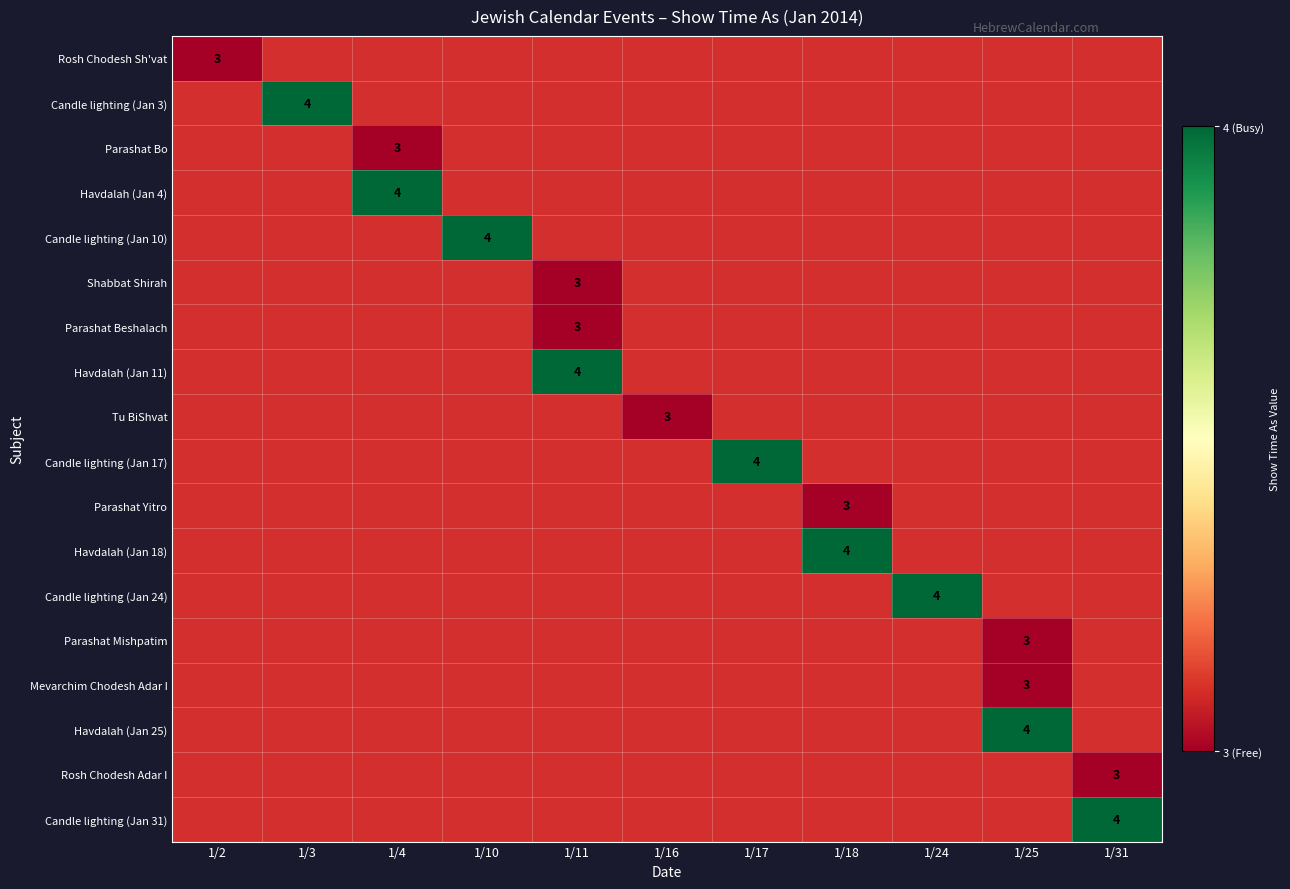

How many distinct data groups are displayed?

18